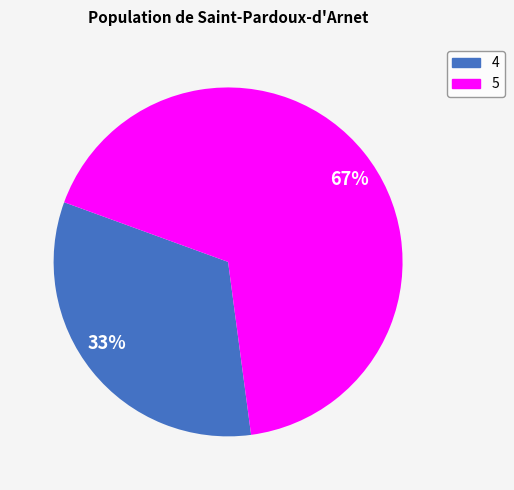

The 5 slice represents 67% of the pie. True or false?

True